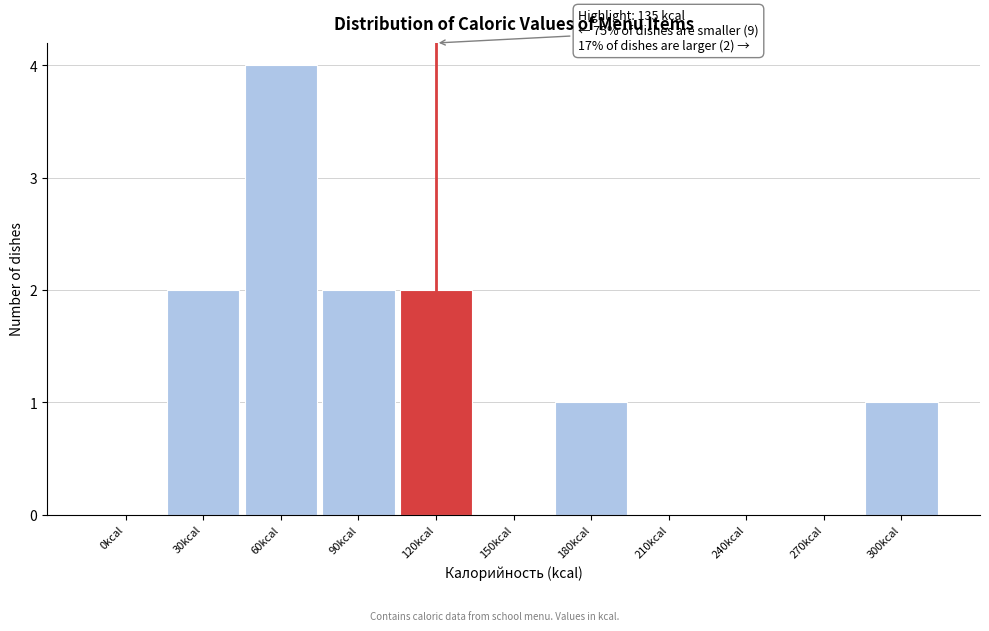

Reading right to left, transcribe all the data shown in this chart.

300kcal=1	270kcal=0	240kcal=0	210kcal=0	180kcal=1	150kcal=0	120kcal=2	90kcal=2	60kcal=4	30kcal=2	0kcal=0